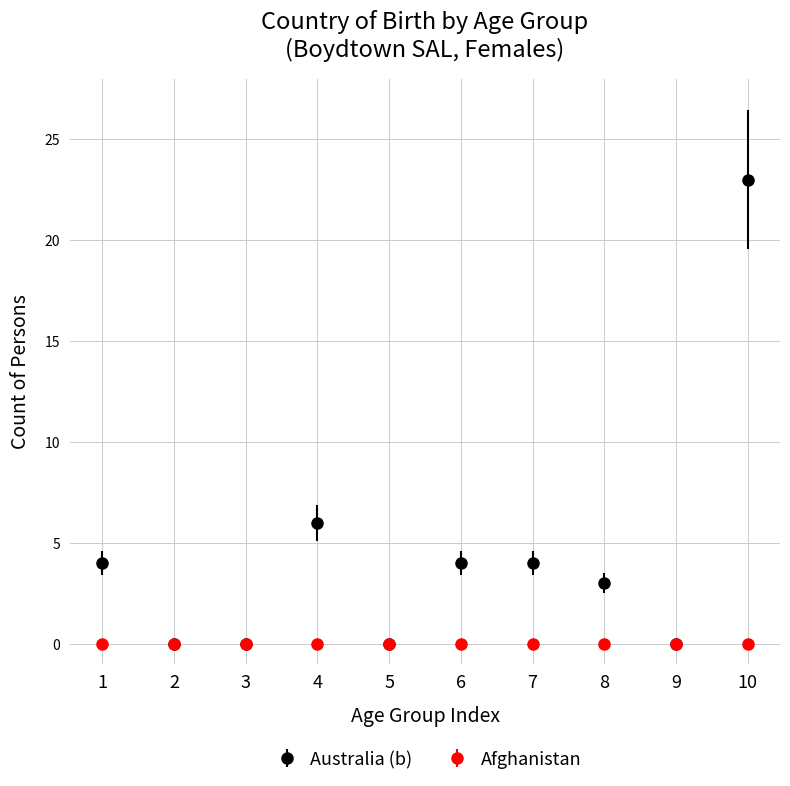

Which series has the largest total across all categories?

Australia (b)